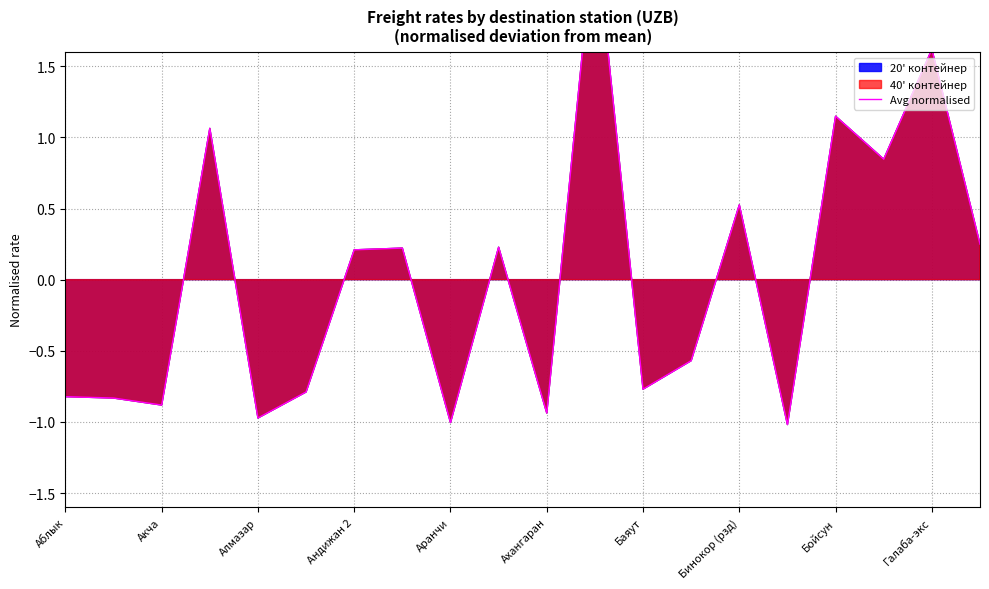

True or false: the data shows 0.4 at 19.

False